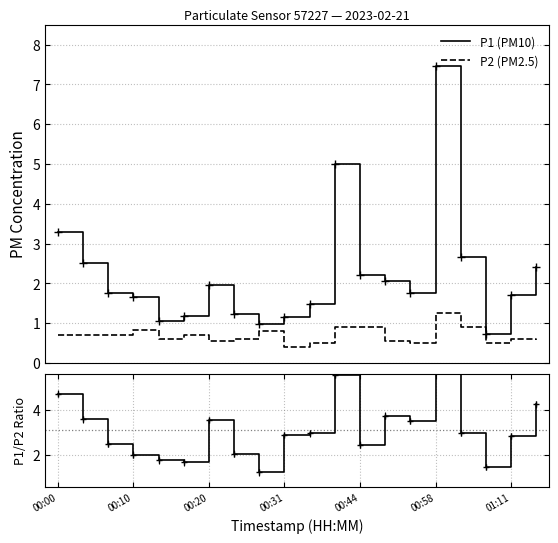

Where does the P1 (PM10) series first go above 1?

00:00